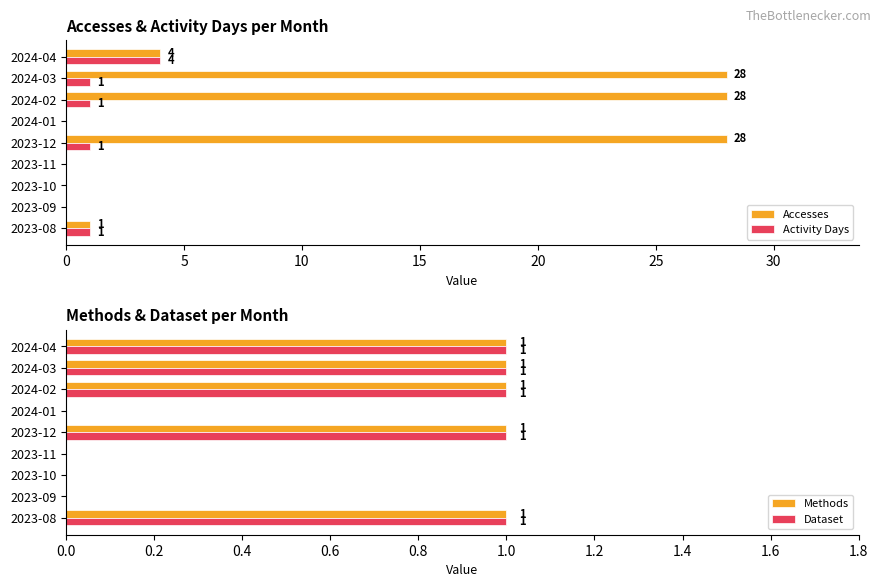

Is it true that Methods equals 0 at 2024-04?

False